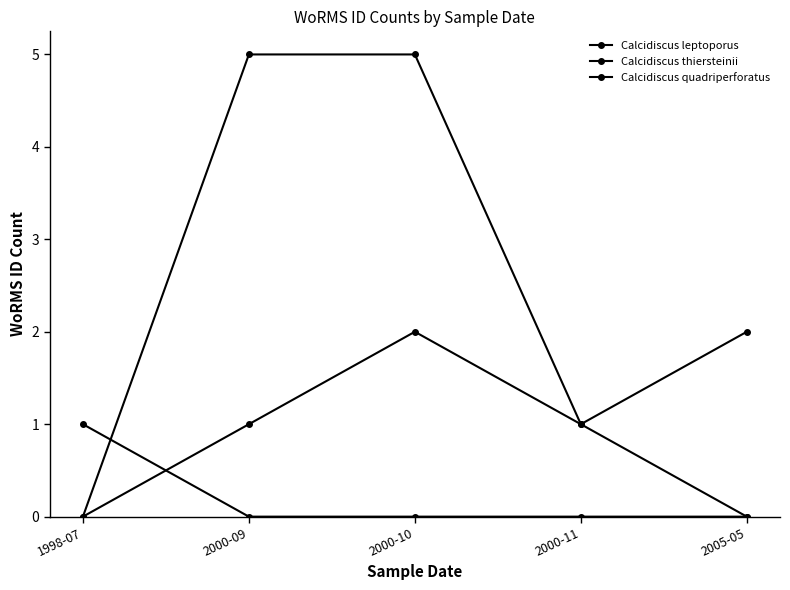

What is the spread (max minus min) of values at 2000-09?

5